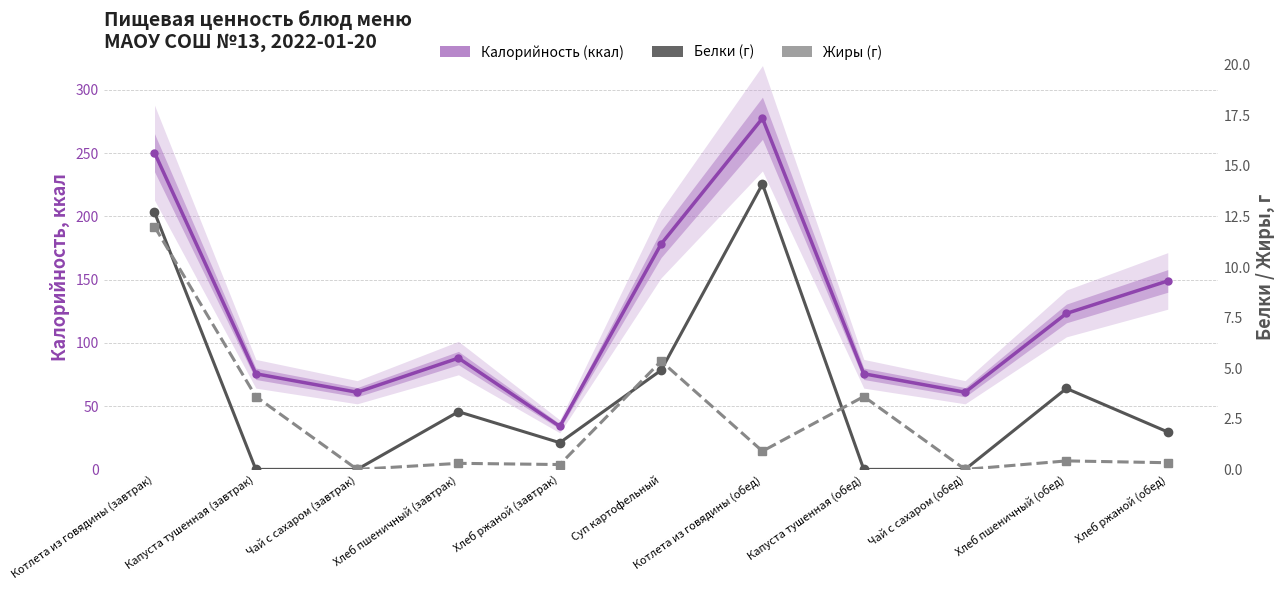

True or false: Жиры (г) has more than 1 interior local peaks.

True